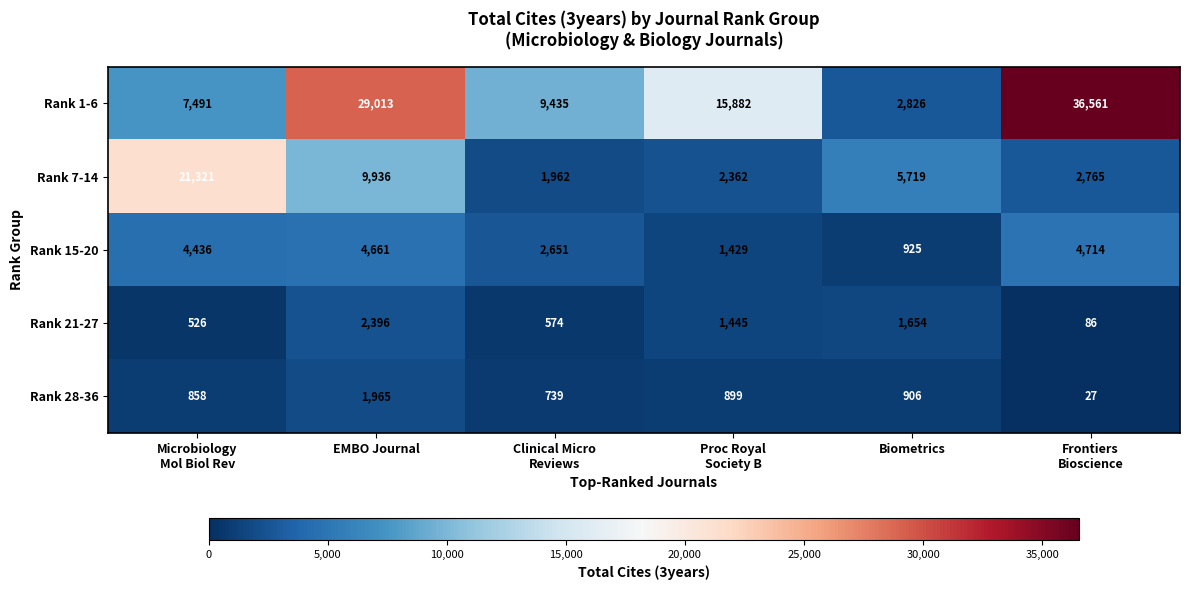

The Rank 21-27 series shows 1455 at EMBO Journal. True or false?

False